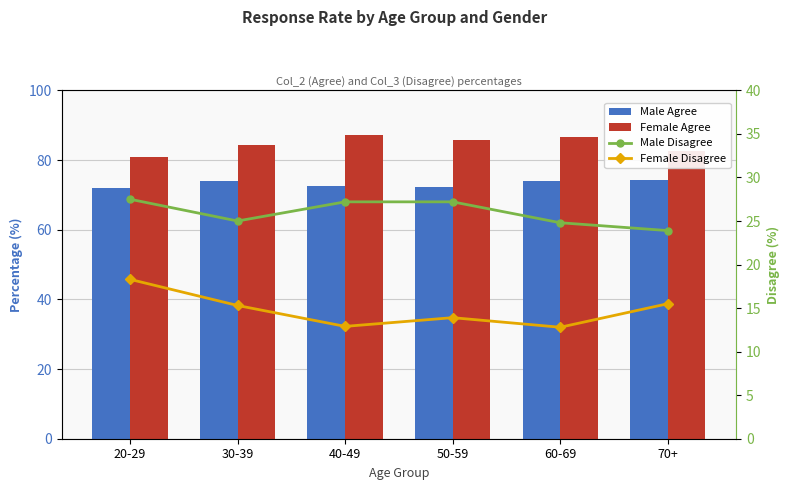

What position from the left is 60-69?

5